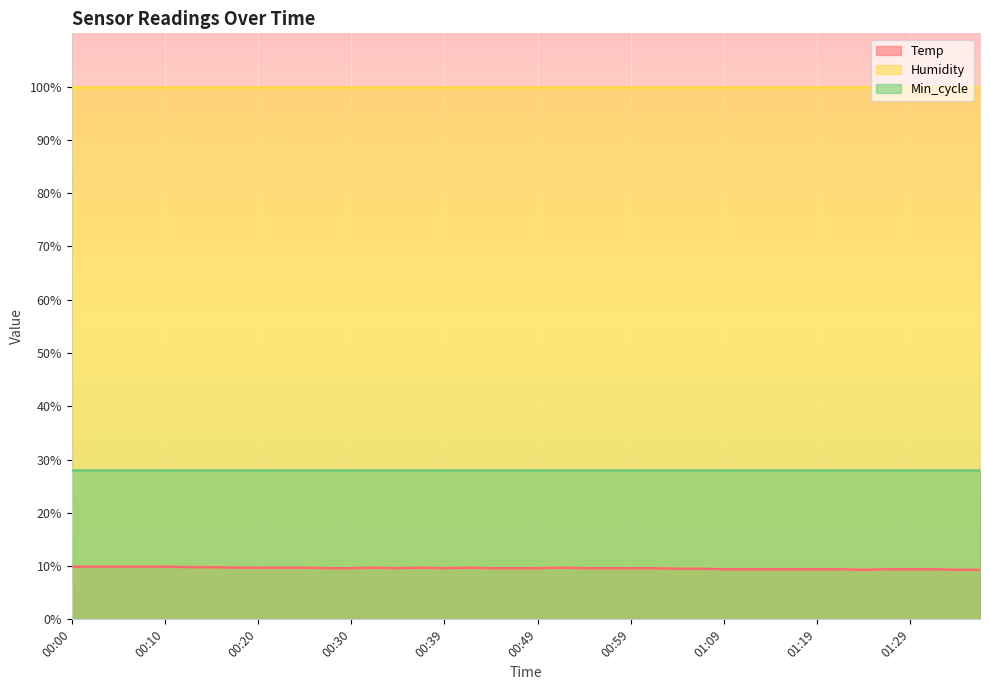

Reading left to right, extract all data points from this chart.

Temp: 00:00=9.9	00:02=9.9	00:05=9.9	00:07=9.9	00:10=9.9	00:12=9.8	00:15=9.8	00:17=9.7	00:20=9.7	00:22=9.7	00:25=9.7	00:27=9.6	00:30=9.6	00:32=9.7	00:34=9.6	00:37=9.7	00:39=9.6	00:42=9.7	00:44=9.6	00:47=9.6	00:49=9.6	00:51=9.7	00:54=9.6	00:56=9.6	00:59=9.6	01:01=9.6	01:04=9.5	01:06=9.5	01:09=9.4	01:11=9.4	01:14=9.4	01:16=9.4	01:19=9.4	01:21=9.4	01:24=9.3	01:26=9.4	01:29=9.4	01:31=9.4	01:34=9.3	01:36=9.3
Humidity: 00:00=99.9	00:02=99.9	00:05=99.9	00:07=99.9	00:10=99.9	00:12=99.9	00:15=99.9	00:17=99.9	00:20=99.9	00:22=99.9	00:25=99.9	00:27=99.9	00:30=99.9	00:32=99.9	00:34=99.9	00:37=99.9	00:39=99.9	00:42=99.9	00:44=99.9	00:47=99.9	00:49=99.9	00:51=99.9	00:54=99.9	00:56=99.9	00:59=99.9	01:01=99.9	01:04=99.9	01:06=99.9	01:09=99.9	01:11=99.9	01:14=99.9	01:16=99.9	01:19=99.9	01:21=99.9	01:24=99.9	01:26=99.9	01:29=99.9	01:31=99.9	01:34=99.9	01:36=99.9
Min_cycle: 00:00=28.0	00:02=28.0	00:05=28.0	00:07=28.0	00:10=28.0	00:12=28.0	00:15=28.0	00:17=28.0	00:20=28.0	00:22=28.0	00:25=28.0	00:27=28.0	00:30=28.0	00:32=28.0	00:34=28.0	00:37=28.0	00:39=28.0	00:42=28.0	00:44=28.0	00:47=28.0	00:49=28.0	00:51=28.0	00:54=28.0	00:56=28.0	00:59=28.0	01:01=28.0	01:04=28.0	01:06=28.0	01:09=28.0	01:11=28.0	01:14=28.0	01:16=28.0	01:19=28.0	01:21=28.0	01:24=28.0	01:26=28.0	01:29=28.0	01:31=28.0	01:34=28.0	01:36=28.0